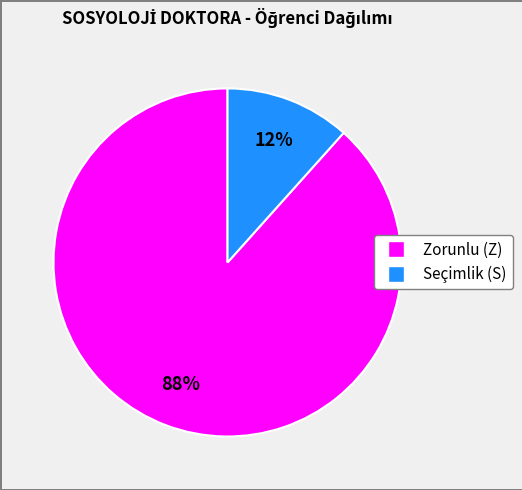

To the nearest percent, what is the average slice percentage?

50%